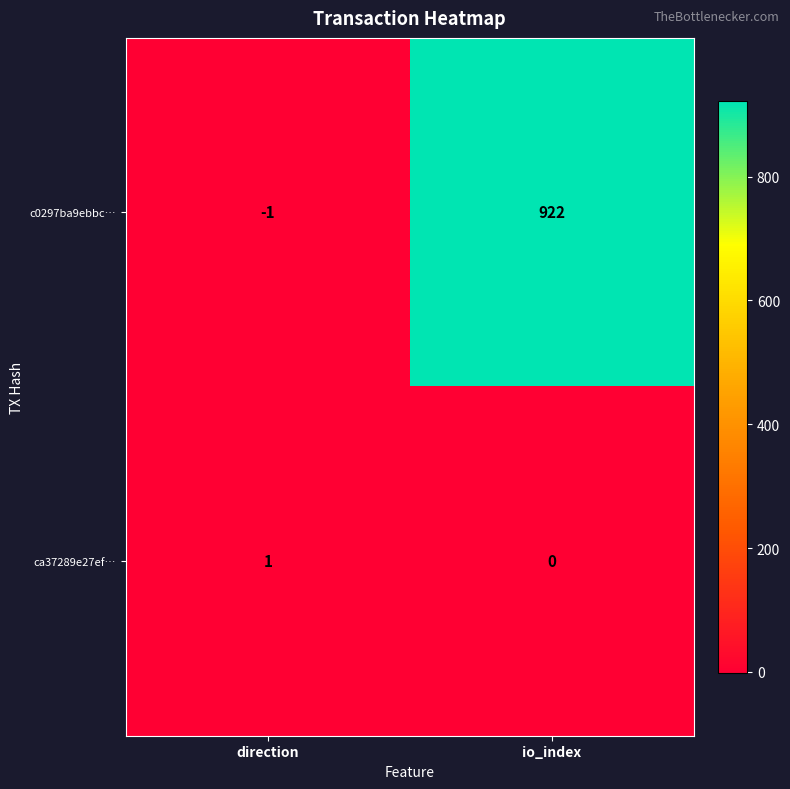

List the series in order of their overall mean, highest first.

c0297ba9ebbc…, ca37289e27ef…